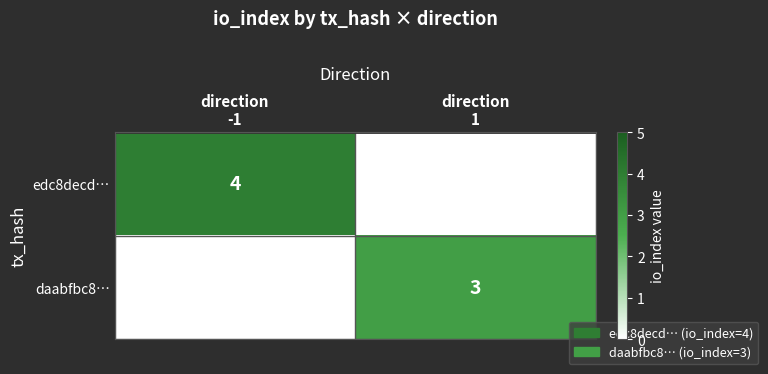

What is the sum of the edc8decd… values at direction -1 and direction 1?

4